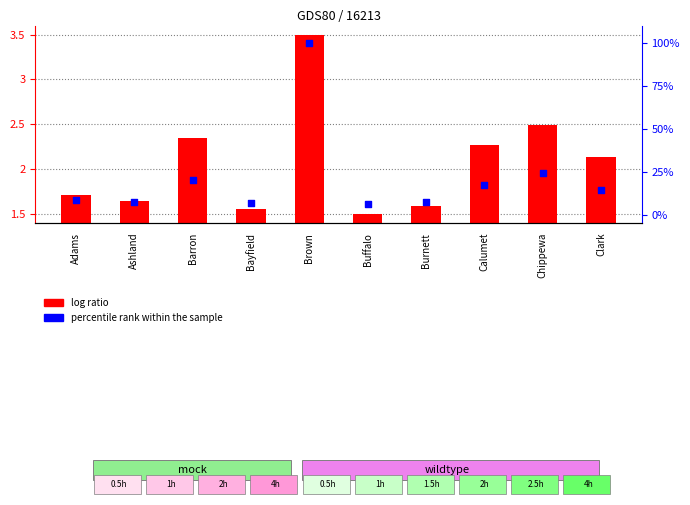

What is the total value across all series at Adams?

10.5